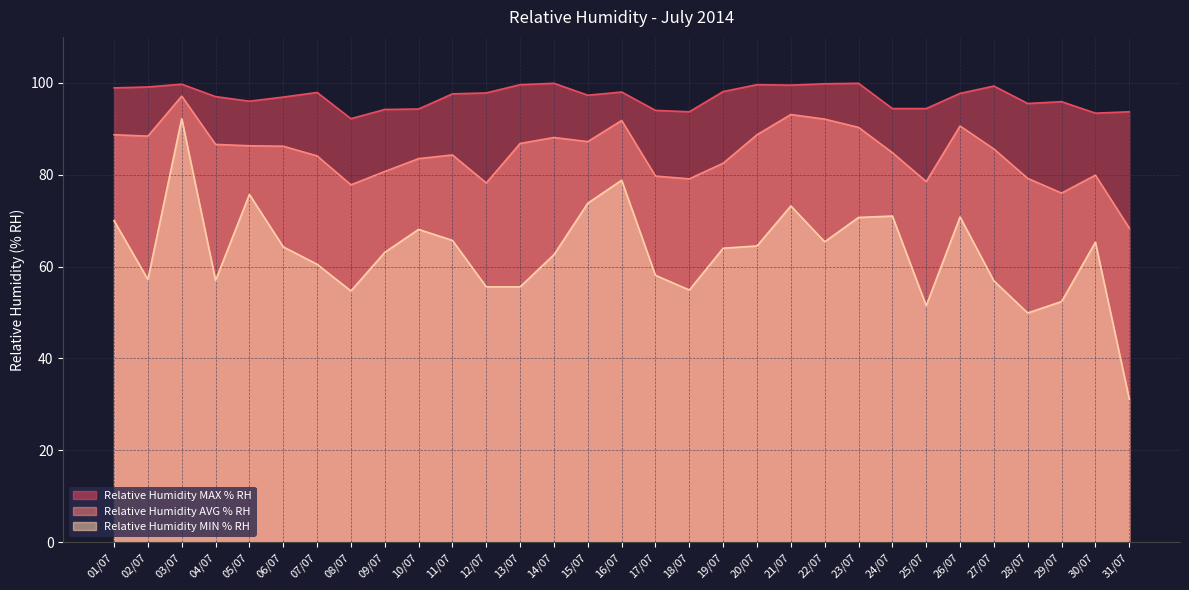

Which has a higher value, 14/07 or 27/07?

14/07